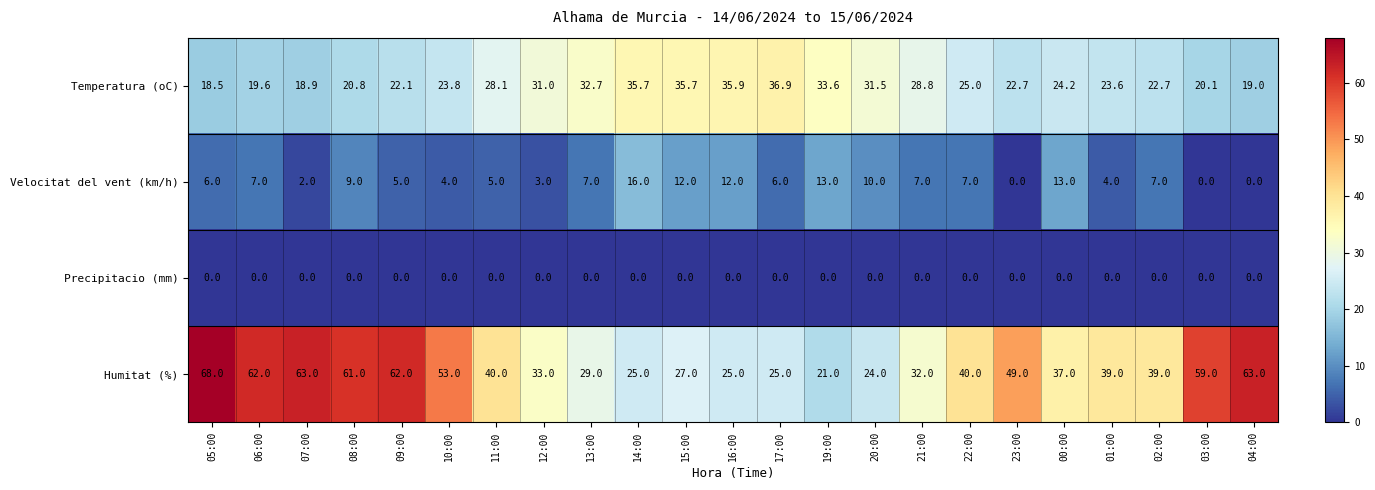

What is the minimum value for Temperatura (oC)?

18.5